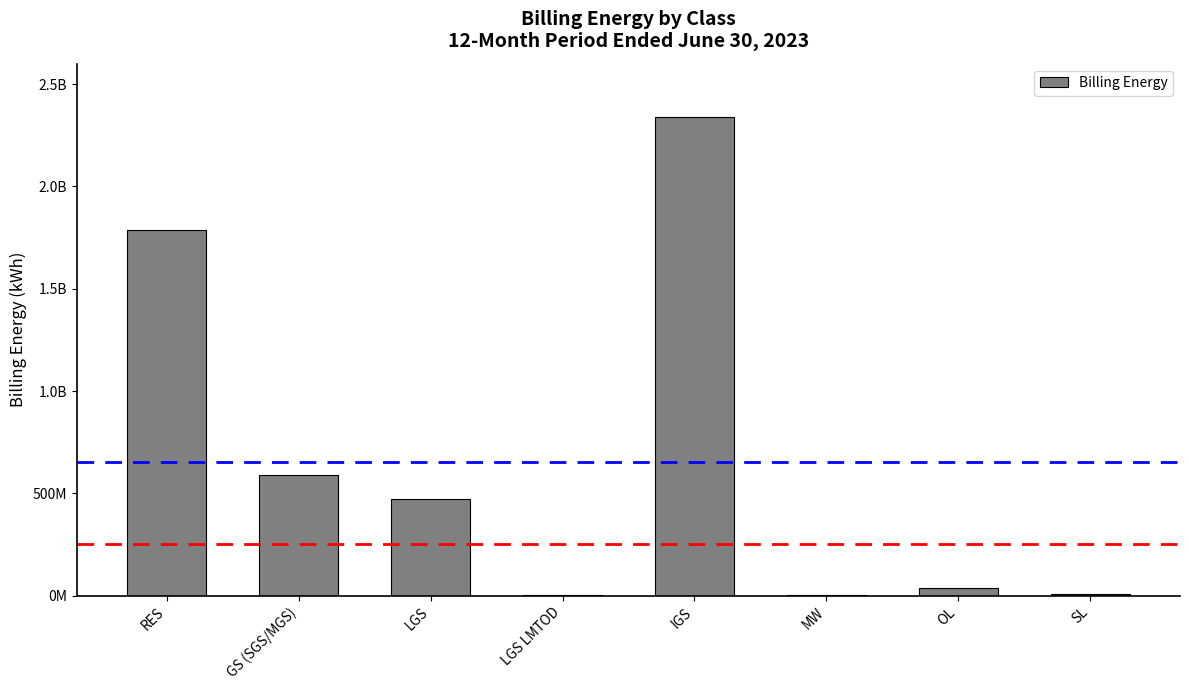

What is the change in value from GS (SGS/MGS) to SL?

-583614254